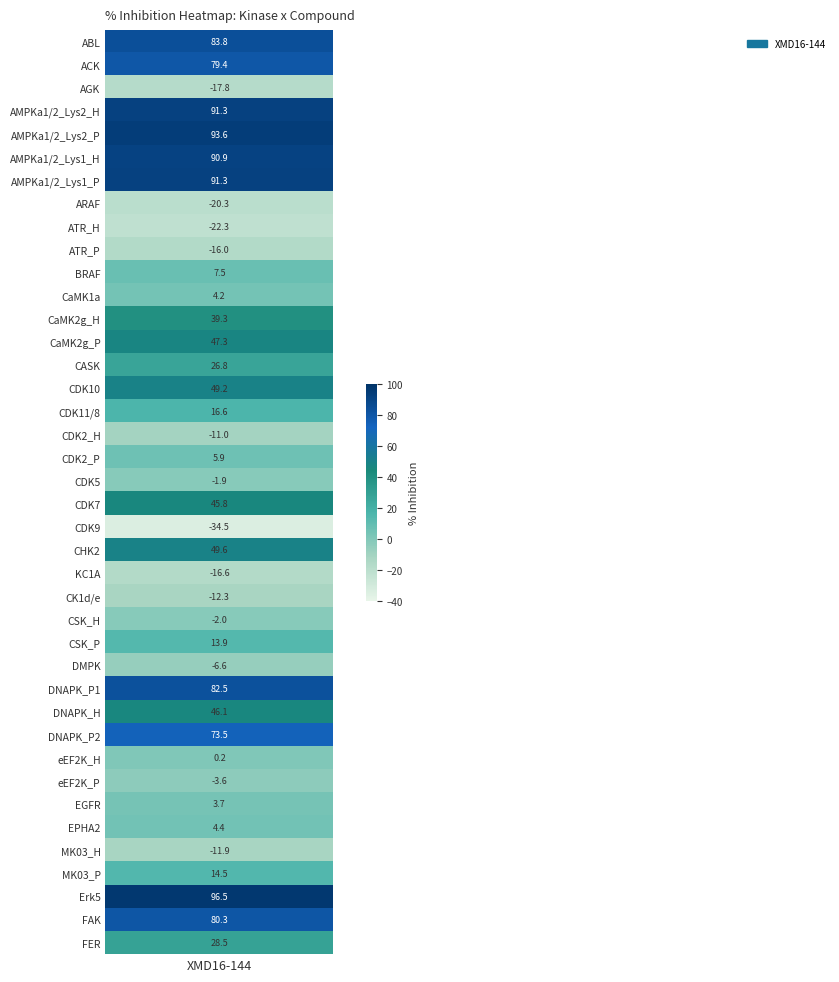

Approximately how many times larger is the value at 3 compared to 29?

2.0